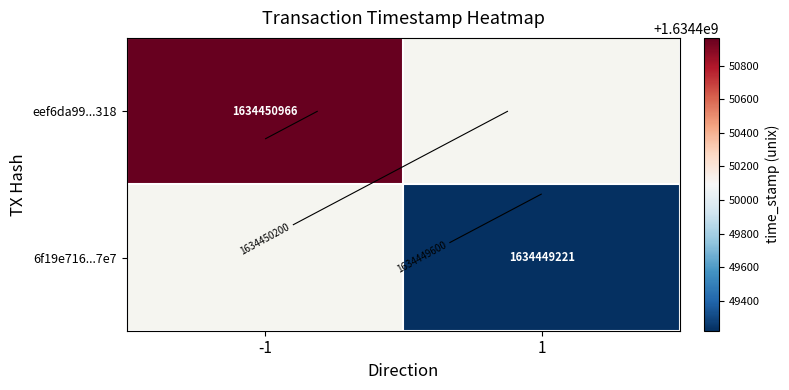

Which series has the widest spread of values?

eef6da99...318